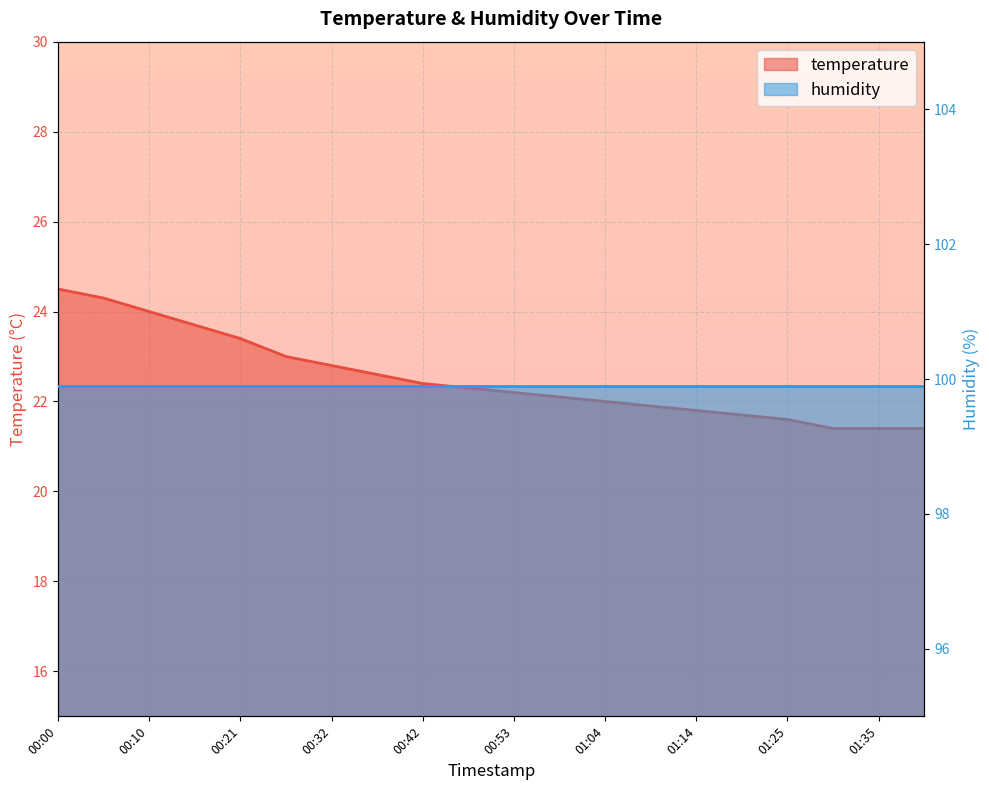

Where is the data nearest to the value 22?

01:04